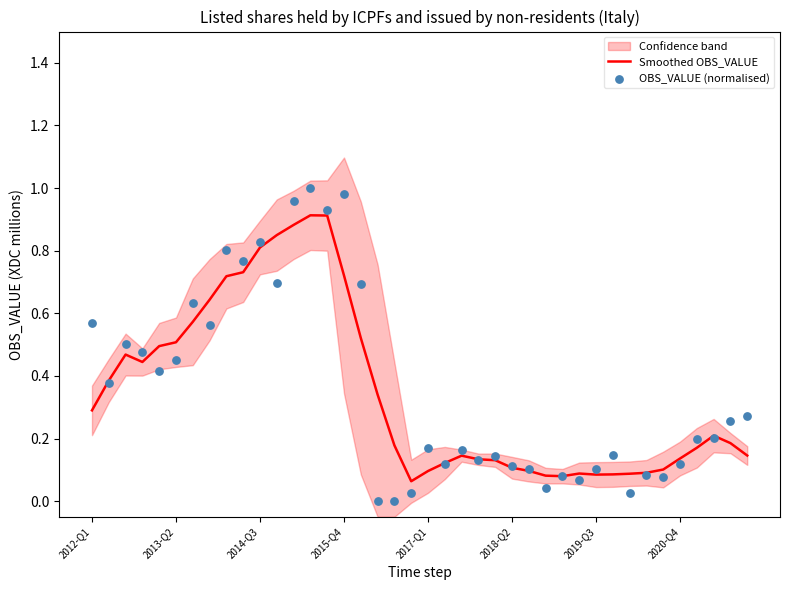

At which category is the sum across all series the highest?

13